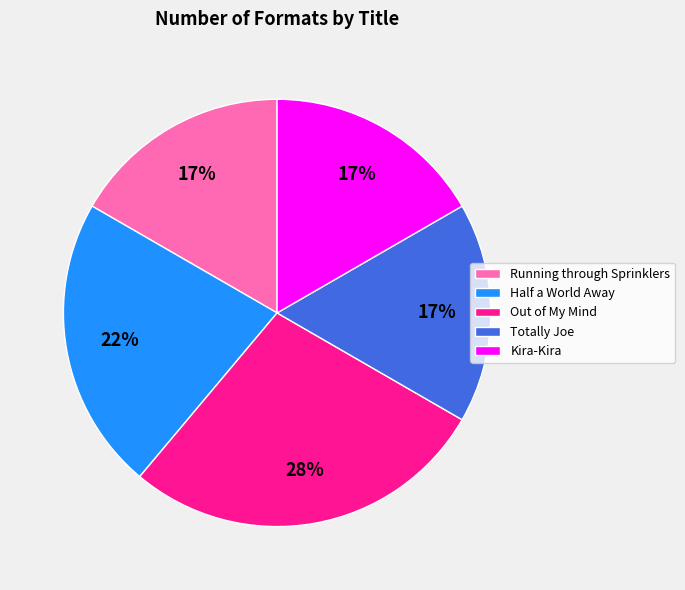

Is the sum of Half a World Away and Running through Sprinklers greater than half?

No